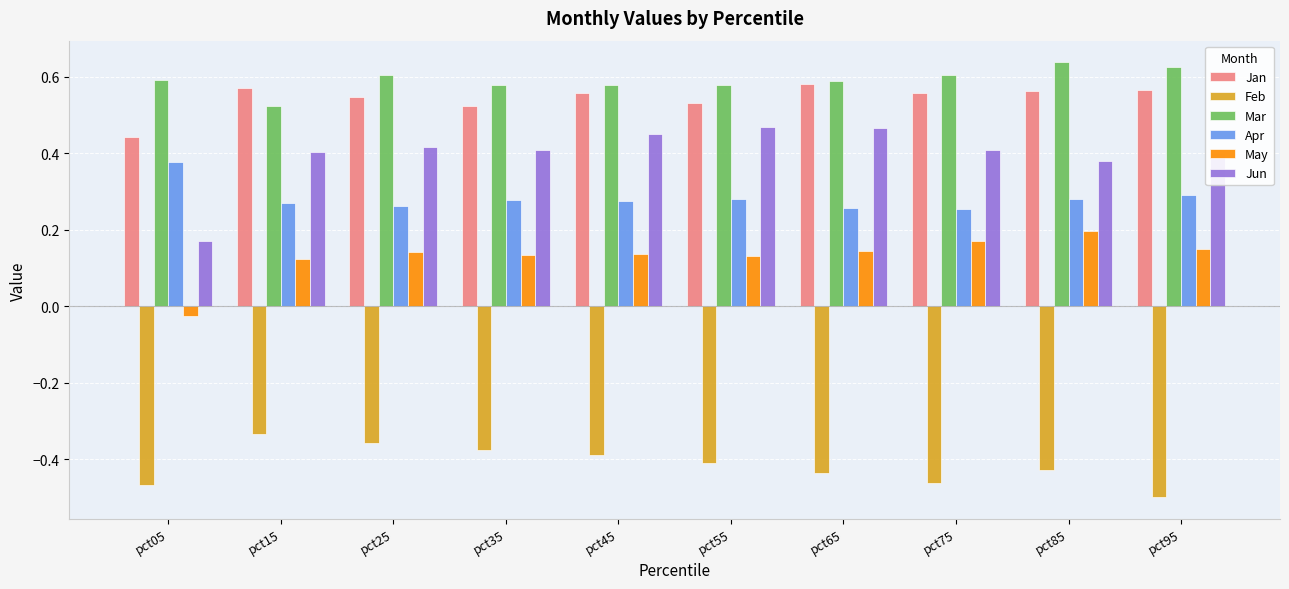

List the series in order of their peak value, highest first.

Mar, Jan, Jun, Apr, May, Feb